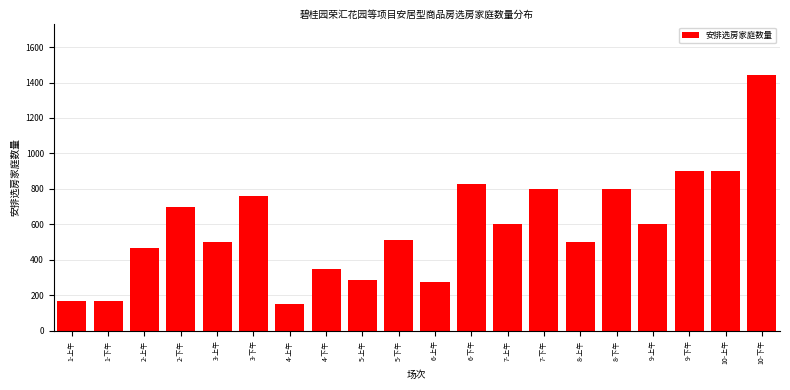

Reading left to right, list all the values displayed in this chart.

1-上午=167	1-下午=167	2-上午=466	2-下午=700	3-上午=500	3-下午=759	4-上午=150	4-下午=350	5-上午=286	5-下午=514	6-上午=272	6-下午=828	7-上午=600	7-下午=800	8-上午=500	8-下午=800	9-上午=600	9-下午=900	10-上午=900	10-下午=1444